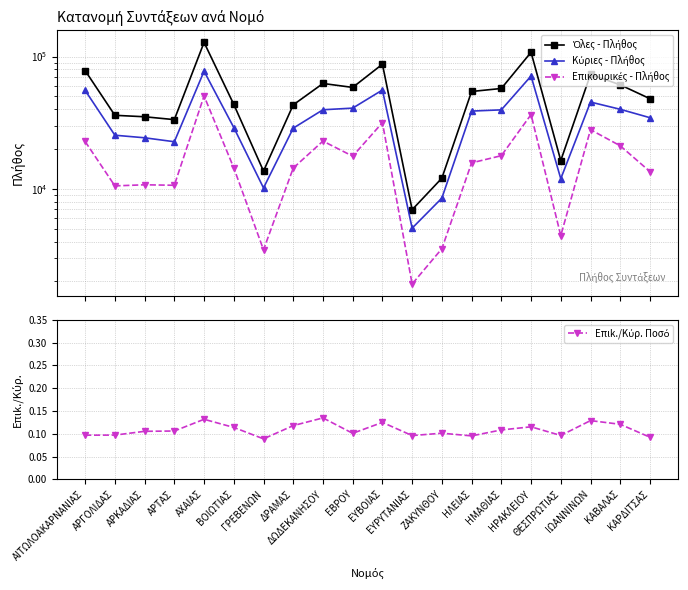

At which category does Επιk./Κύρ. Ποσό reach its first local valley?

ΓΡΕΒΕΝΩΝ